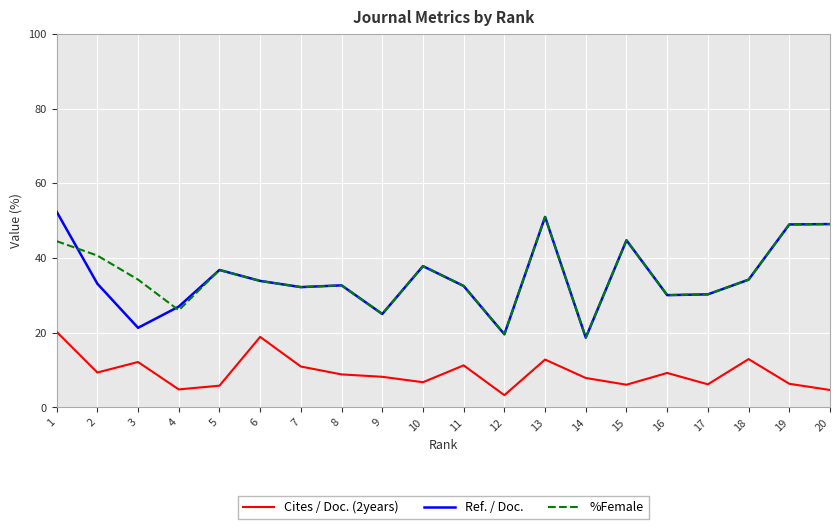

What is the average value of the %Female series?

35.1